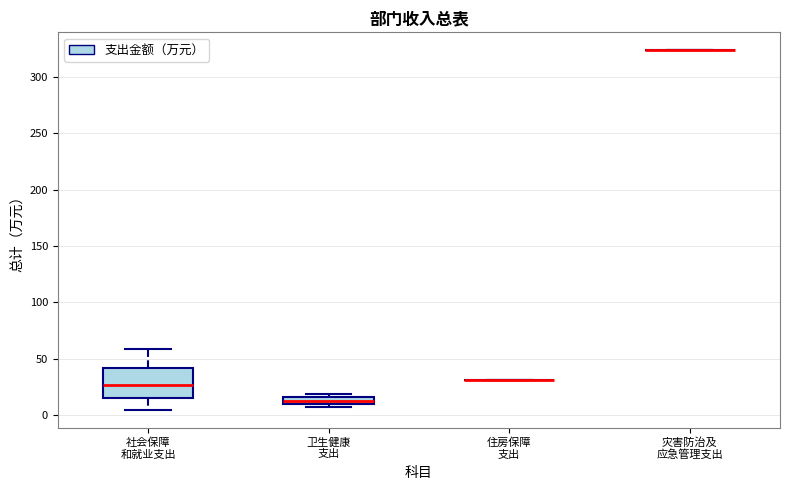

Which box is the tallest, from its lower edge to its upper edge?

社会保障 和就业支出